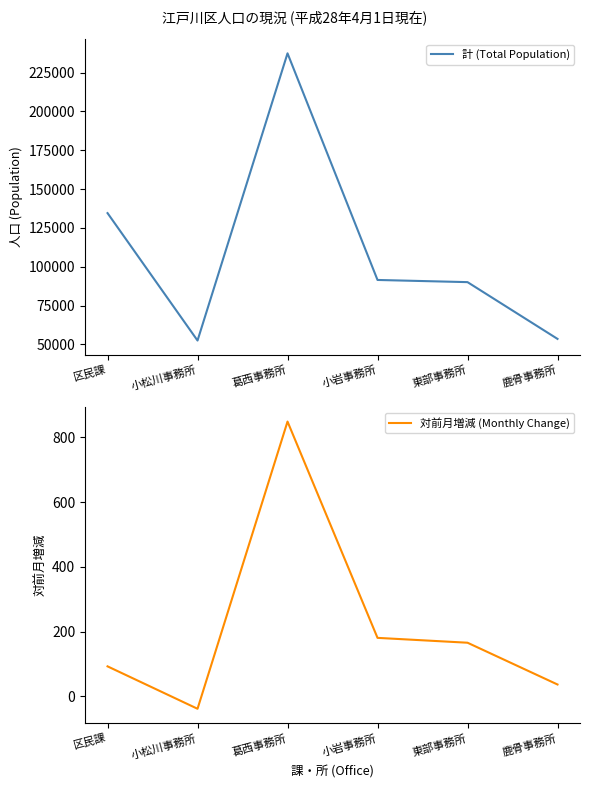

Does the chart display data point markers on the line(s)?

No